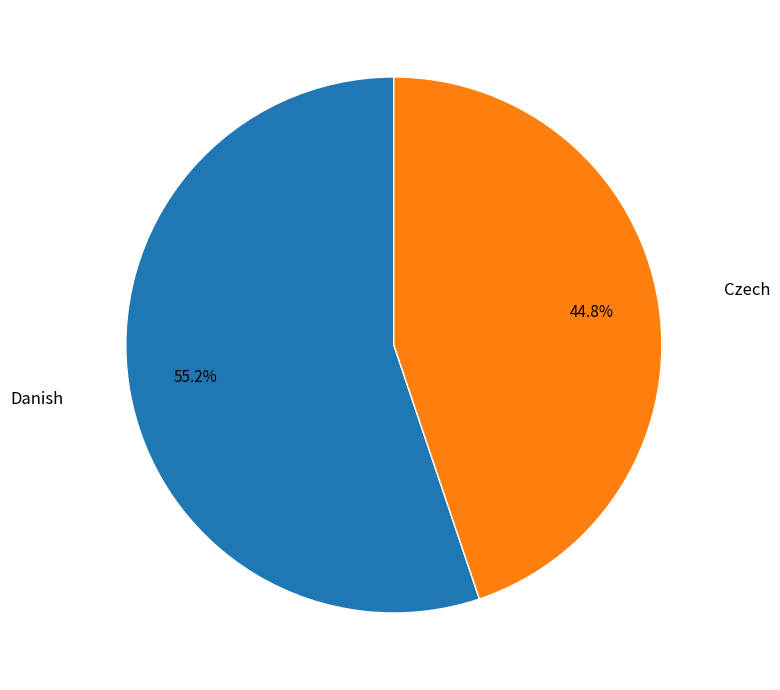

Which slice is the smallest?

Czech